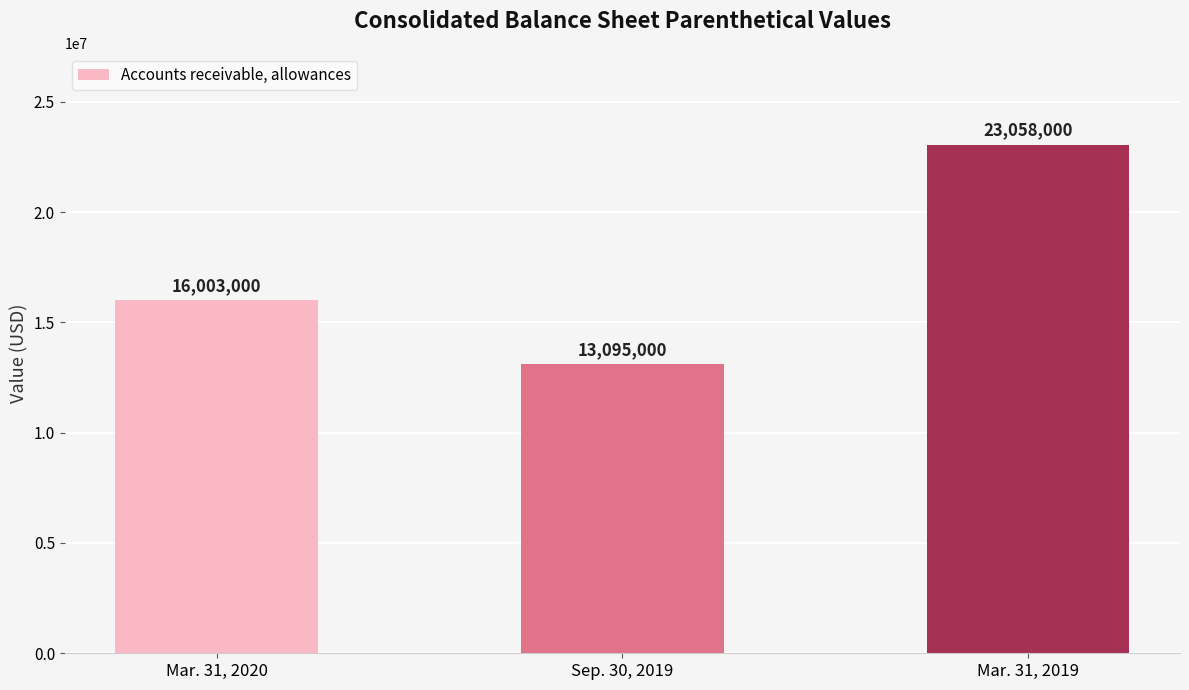

Read the value at Mar. 31, 2019, to the nearest 50.

23058000